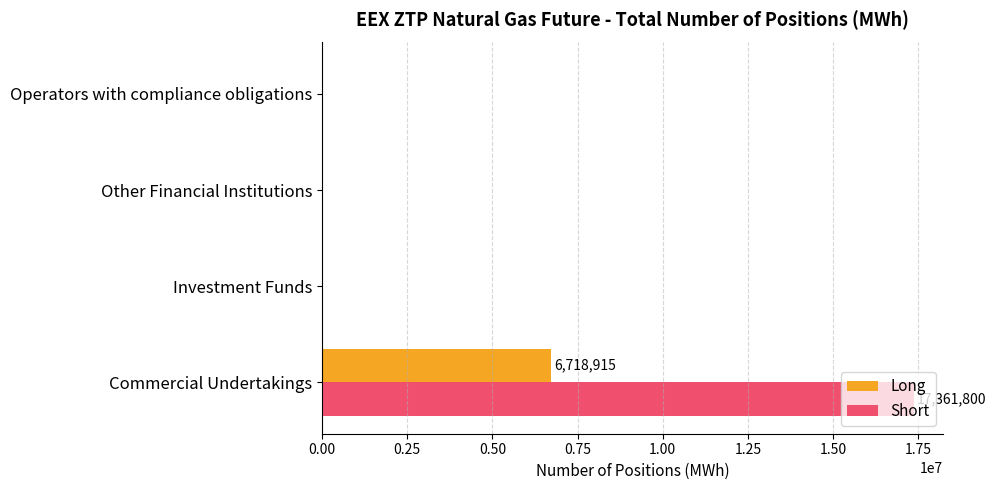

True or false: Long has a value of 0 at Investment Funds.

True